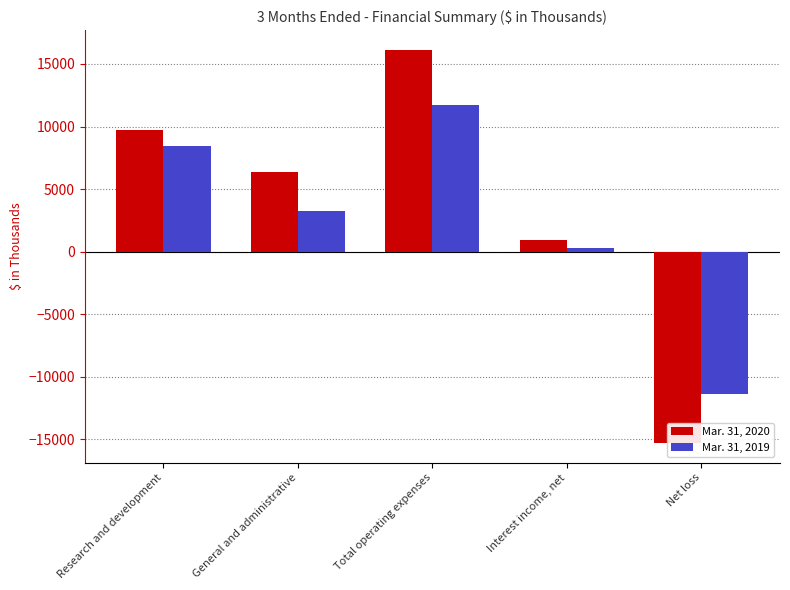

What is the difference between the Mar. 31, 2020 values at Research and development and Net loss?

25021